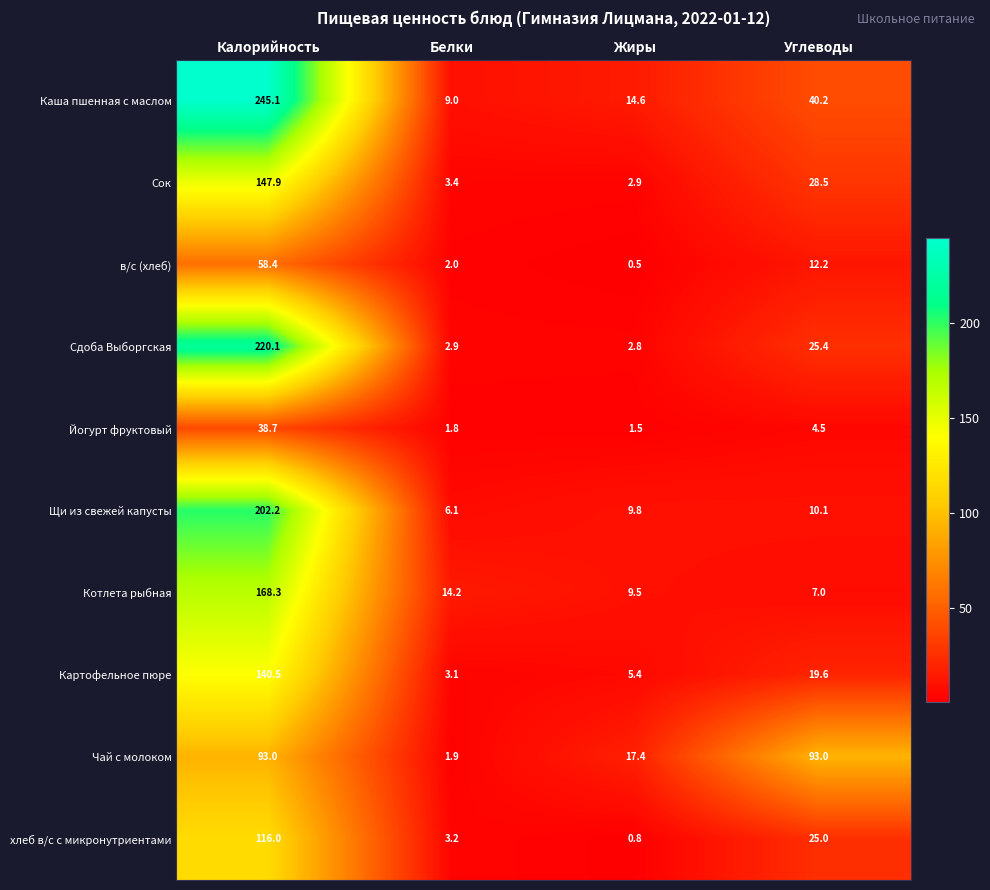

Which series has the widest spread of values?

Каша пшенная с маслом